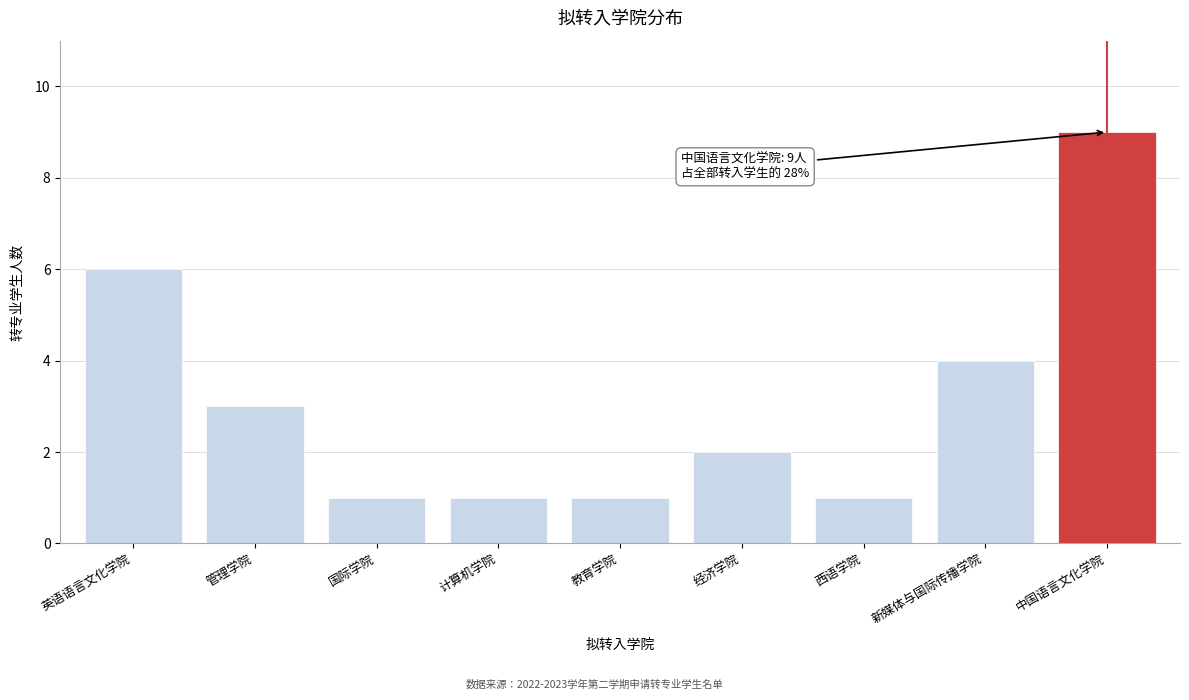

Reading right to left, what are all the values shown in this chart?

中国语言文化学院=9	新媒体与国际传播学院=4	西语学院=1	经济学院=2	教育学院=1	计算机学院=1	国际学院=1	管理学院=3	英语语言文化学院=6